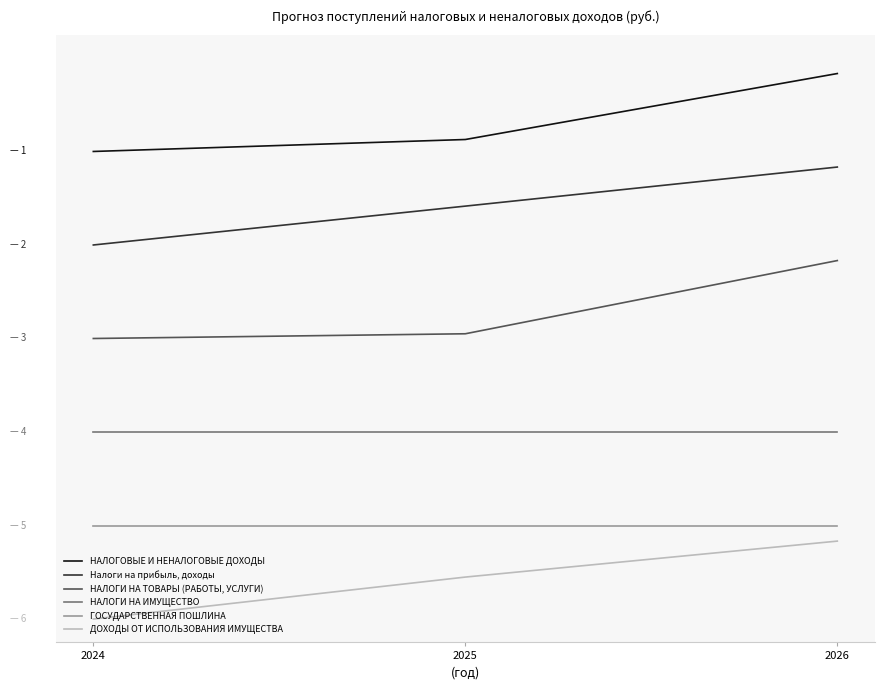

Is this an area chart (filled region under the line)?

No